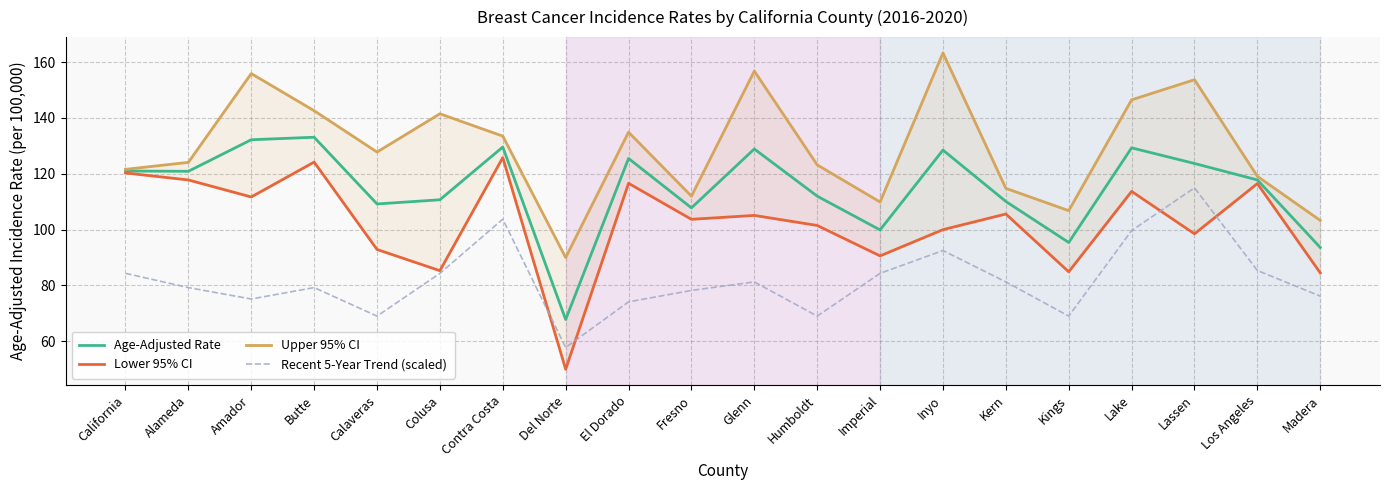

Between Alameda and Humboldt, which series saw the biggest shift?

Lower 95% CI